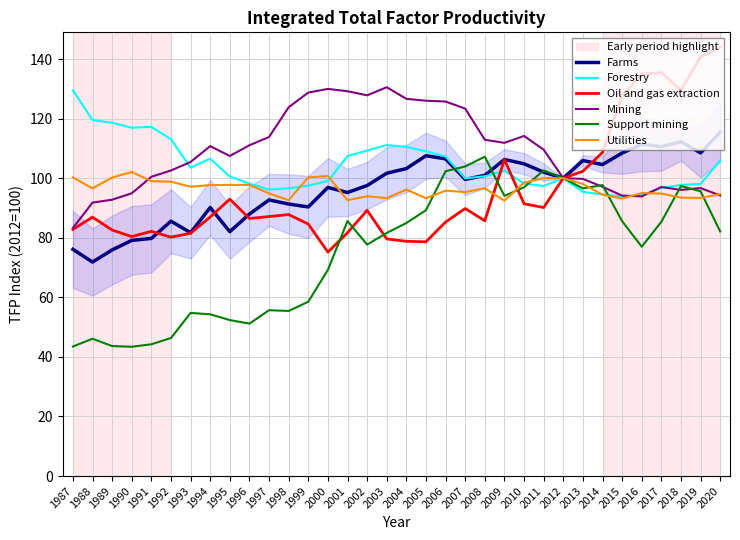

Which category has the highest value in the Forestry series?

1987